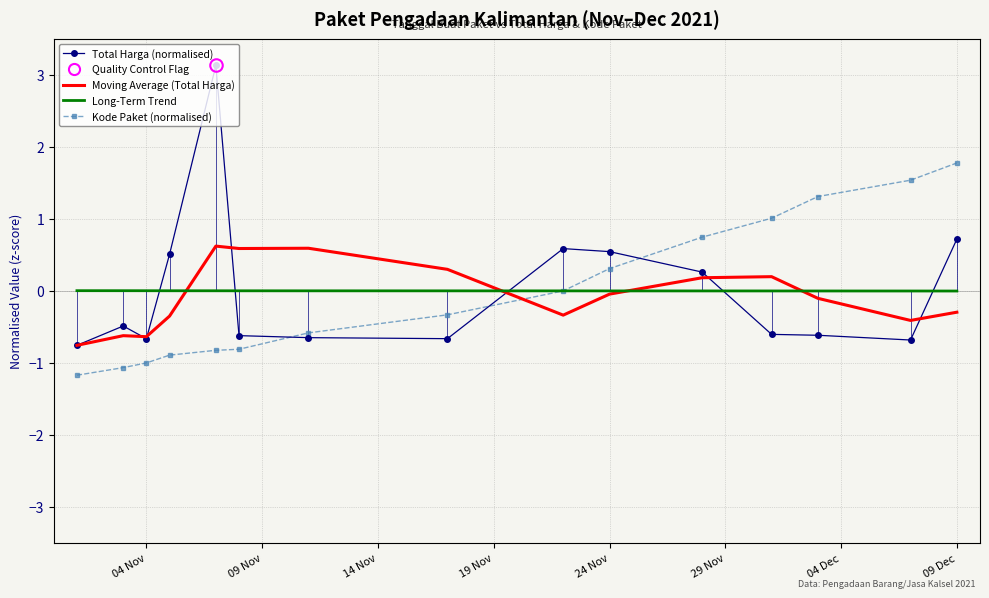

What is the minimum value shown in the chart?

-1.2